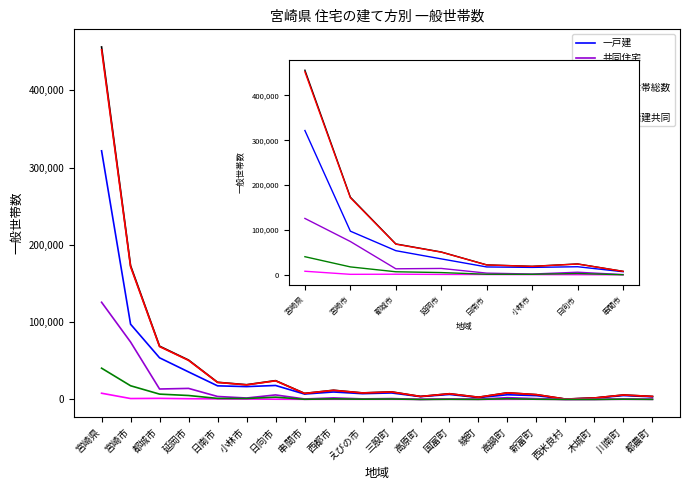

What position from the left is 都城市?

3